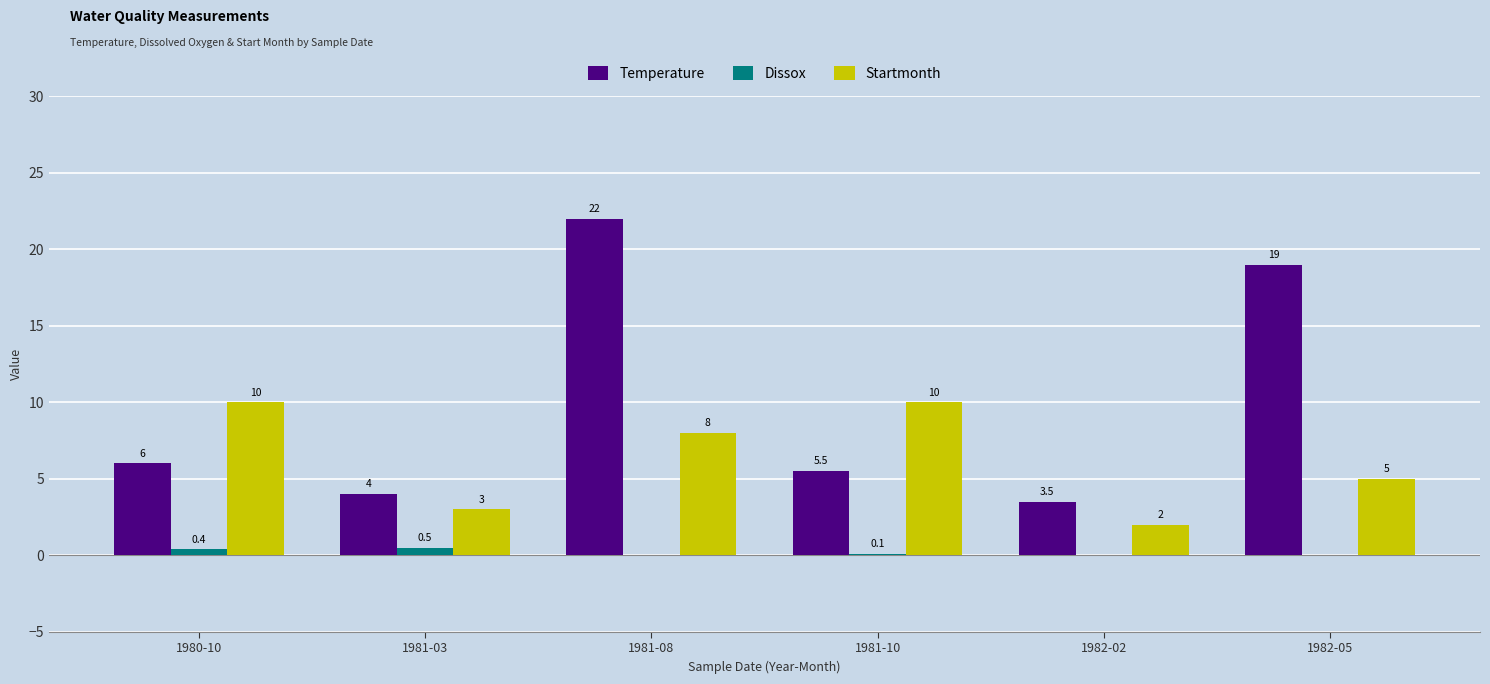

Reading left to right, list all the values displayed in this chart.

Temperature: 1980-10=6.0	1981-03=4.0	1981-08=22.0	1981-10=5.5	1982-02=3.5	1982-05=19.0
Dissox: 1980-10=0.4	1981-03=0.5	1981-08=0.0	1981-10=0.1	1982-02=0.0	1982-05=0.0
Startmonth: 1980-10=10.0	1981-03=3.0	1981-08=8.0	1981-10=10.0	1982-02=2.0	1982-05=5.0